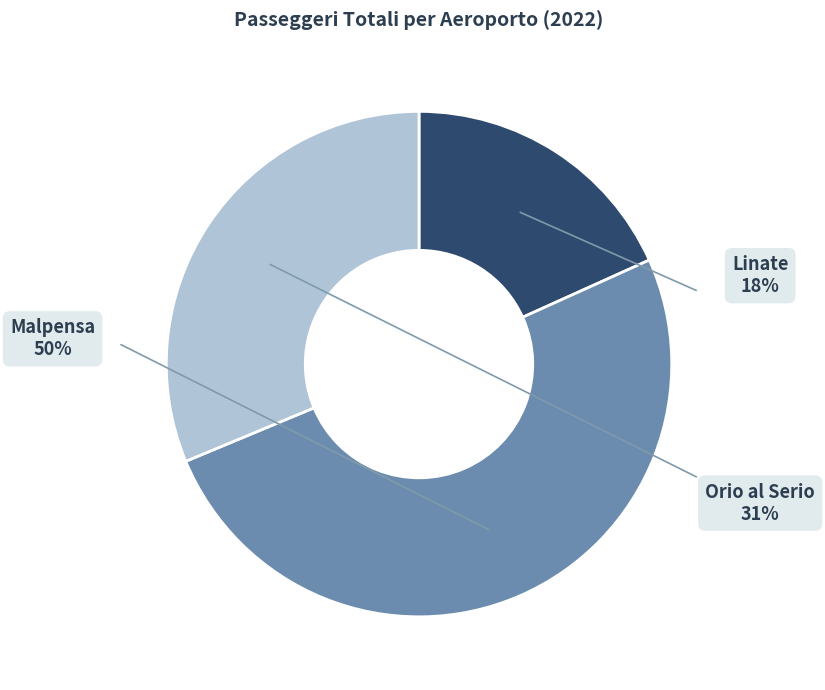

True or false: Orio al Serio accounts for 17% of the total.

False